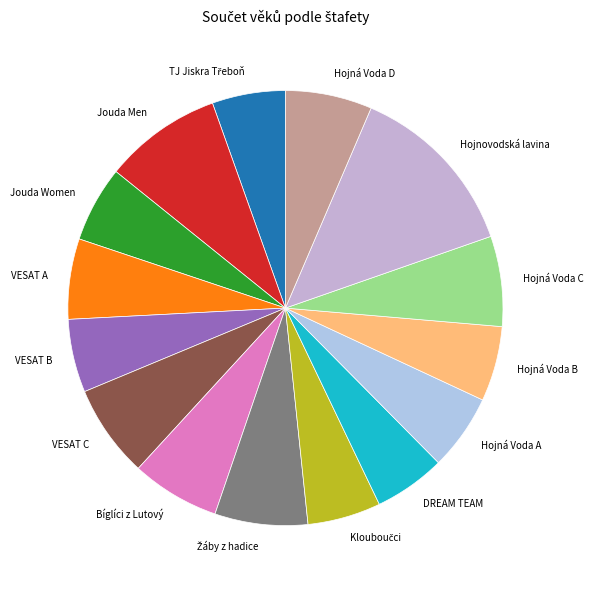

Is VESAT B the majority of the pie?

No